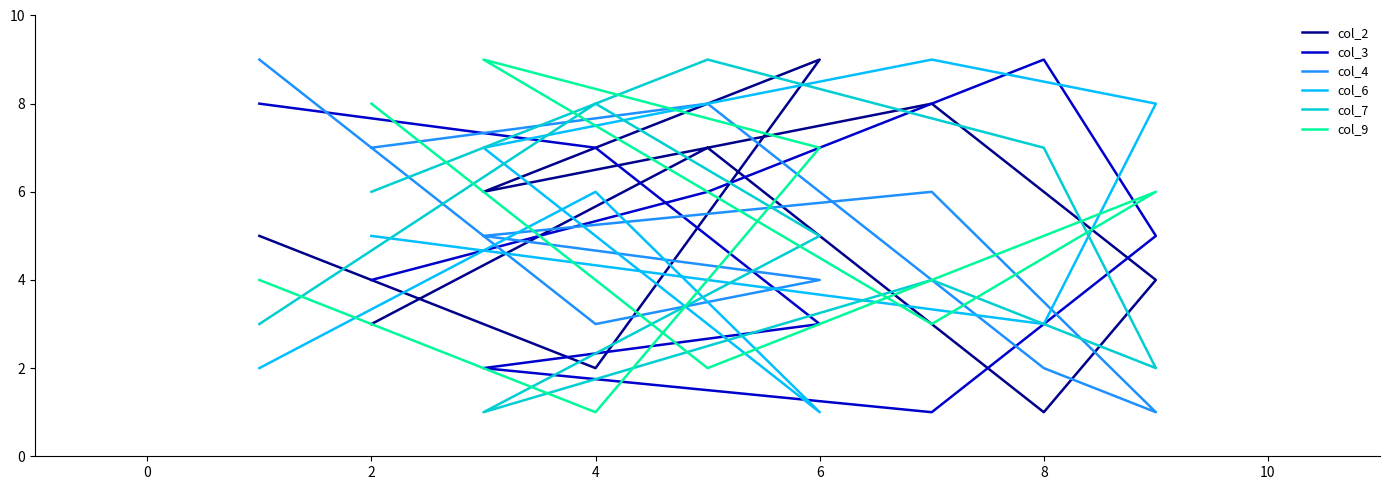

What is the highest value of the col_2 series?

9